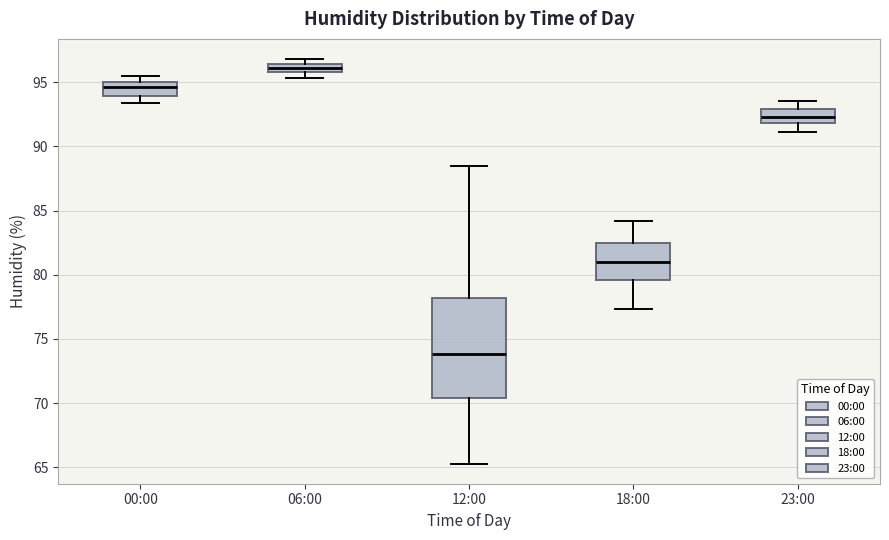

Which box has the highest median line?

06:00